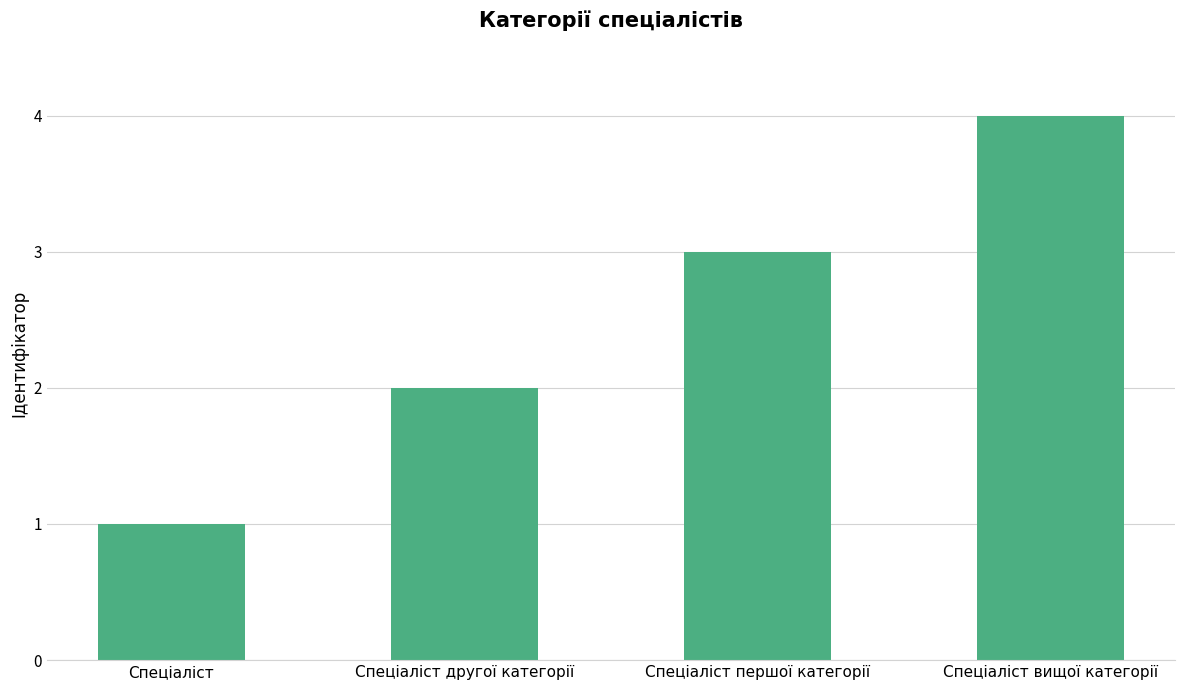

How many series are shown in this chart?

1